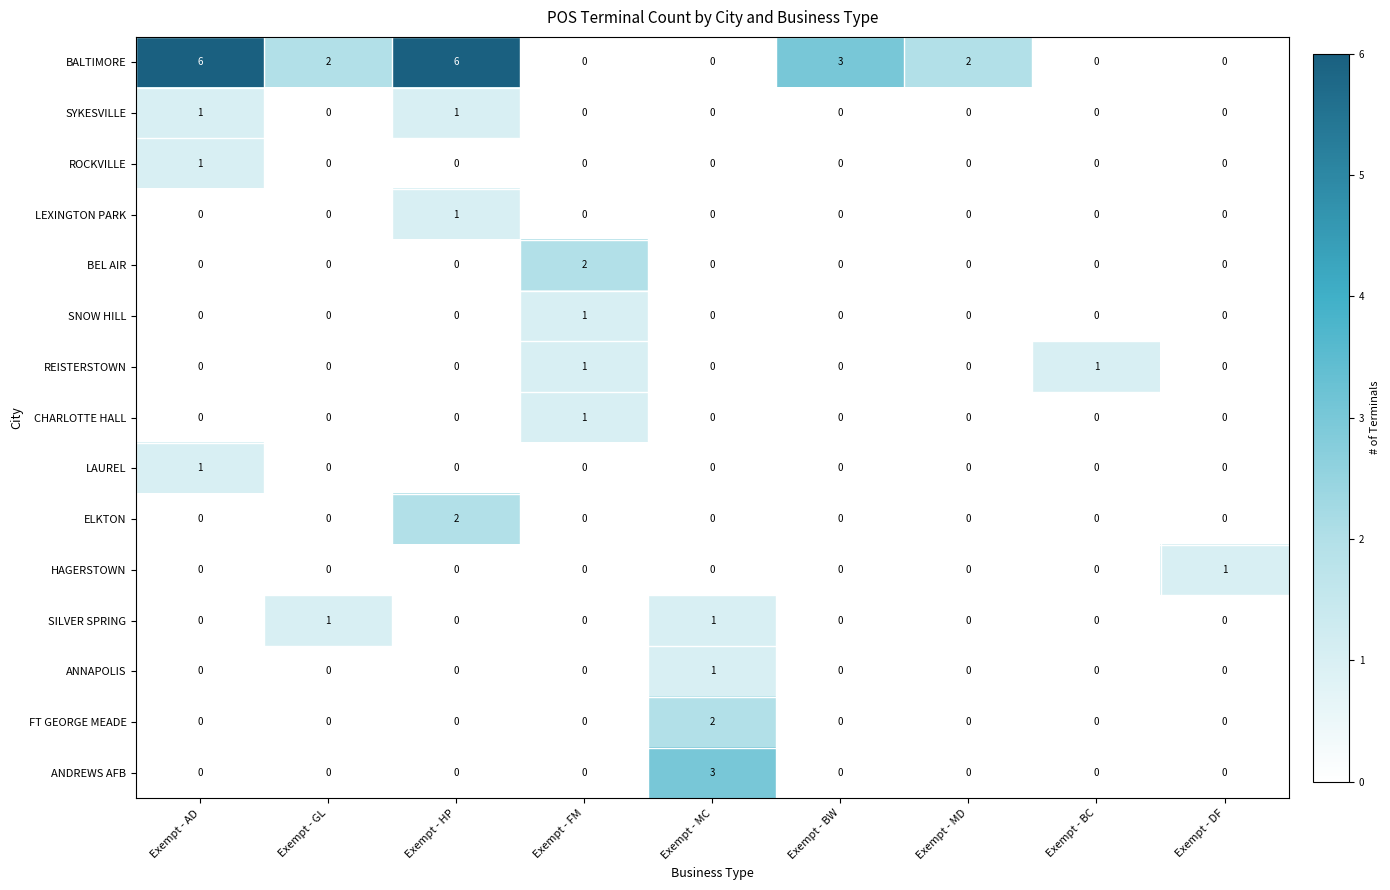

True or false: ANDREWS AFB has a value of 0 at Exempt - HP.

True